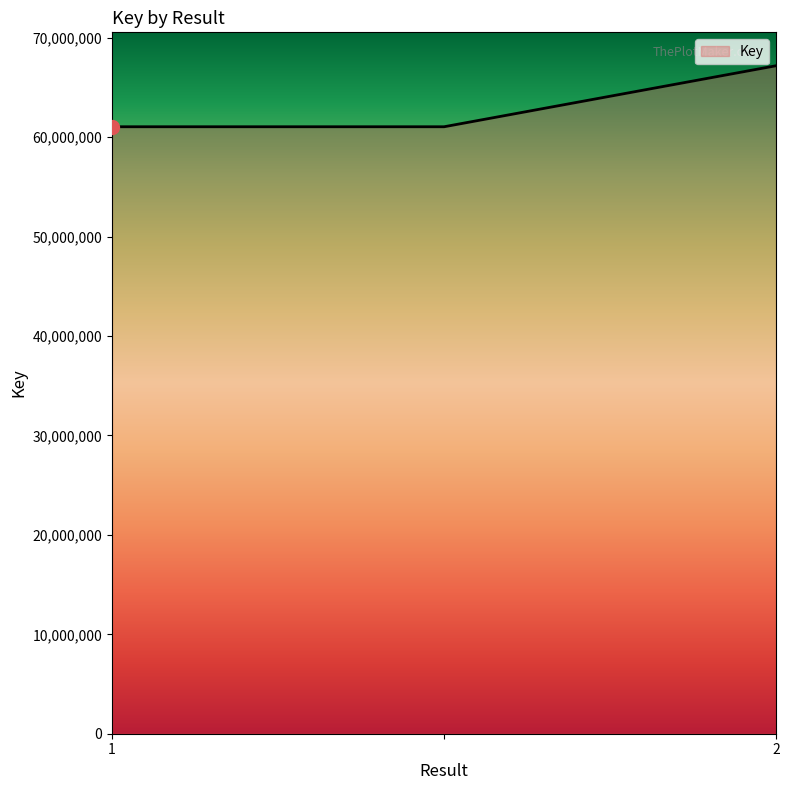

What is the greatest value displayed?

67187116